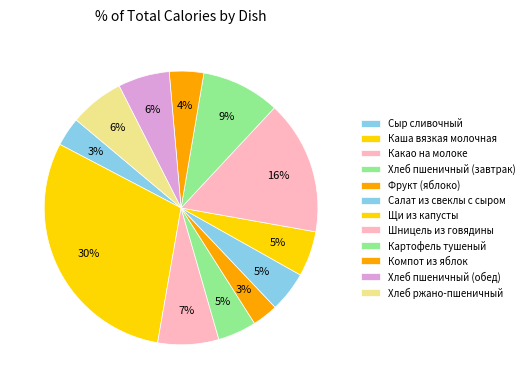

Which slice is the smallest?

Фрукт (яблоко)